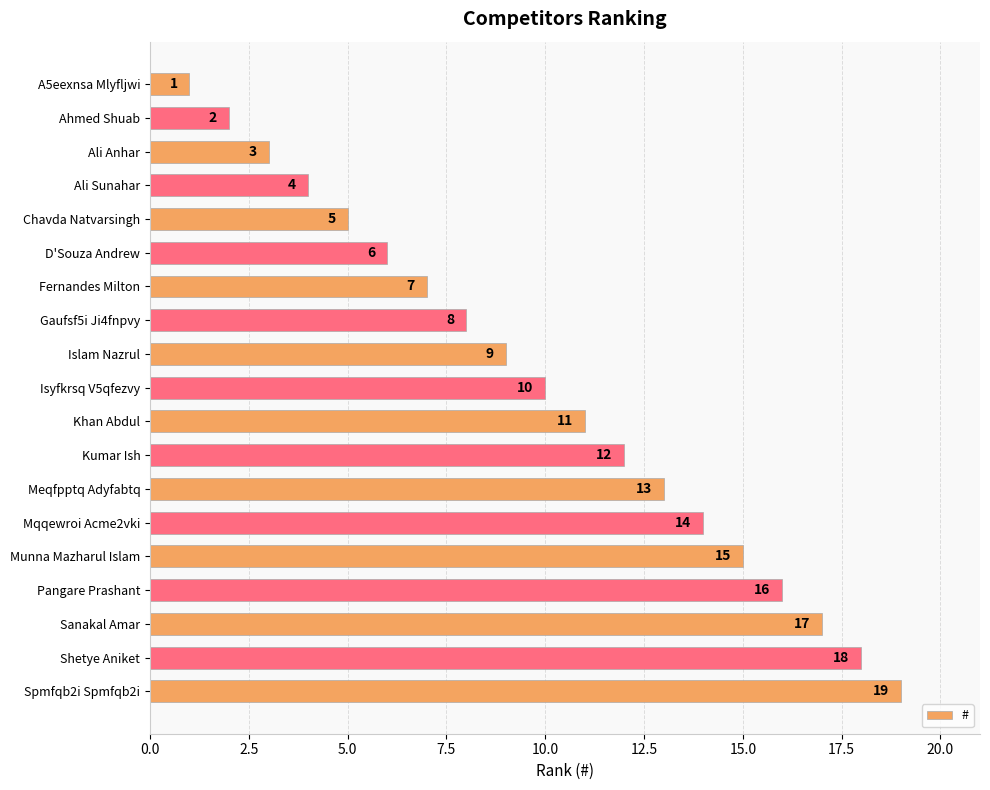

Does the chart contain any negative values?

No